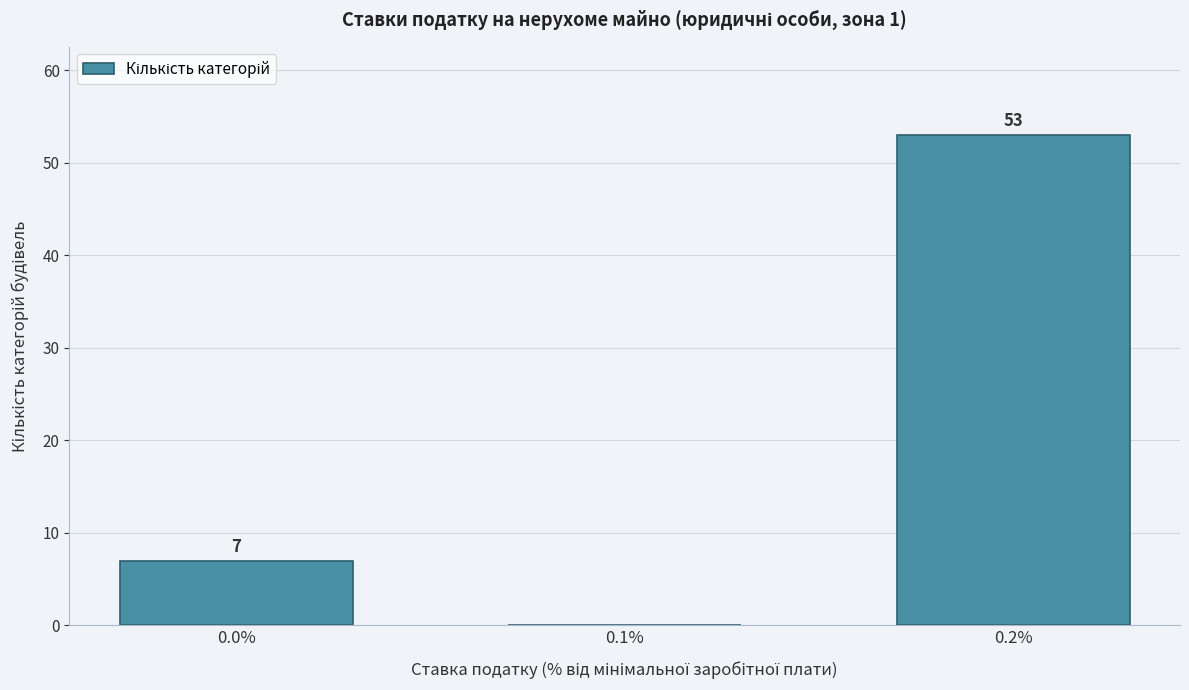

Reading left to right, extract all data points from this chart.

0.0%=7	0.1%=0	0.2%=53